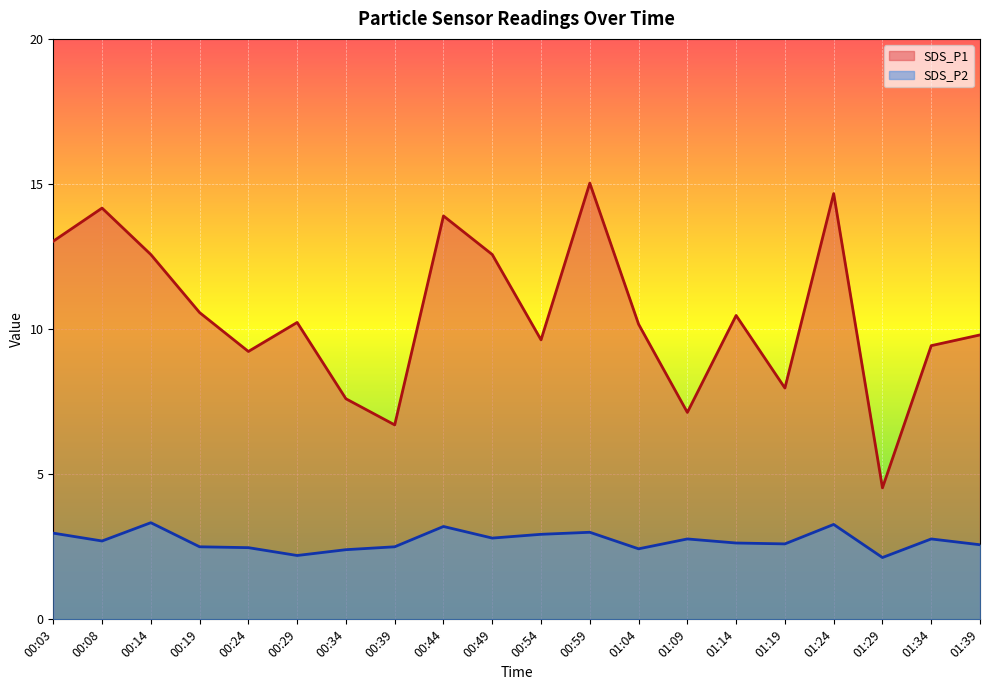

What is the lowest value of the SDS_P2 series?

2.1